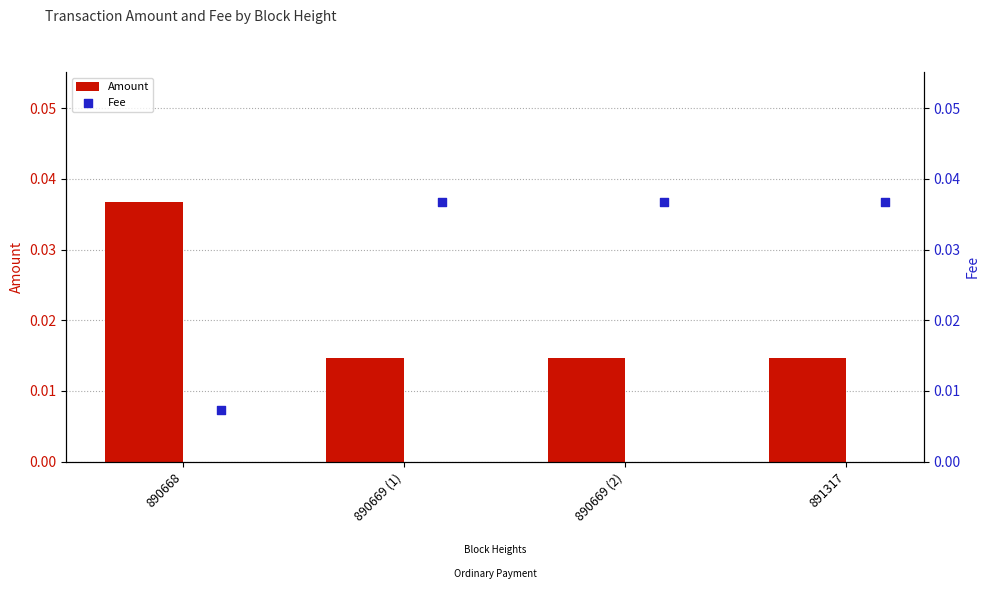

What are all the series names shown in the legend?

Amount, Fee